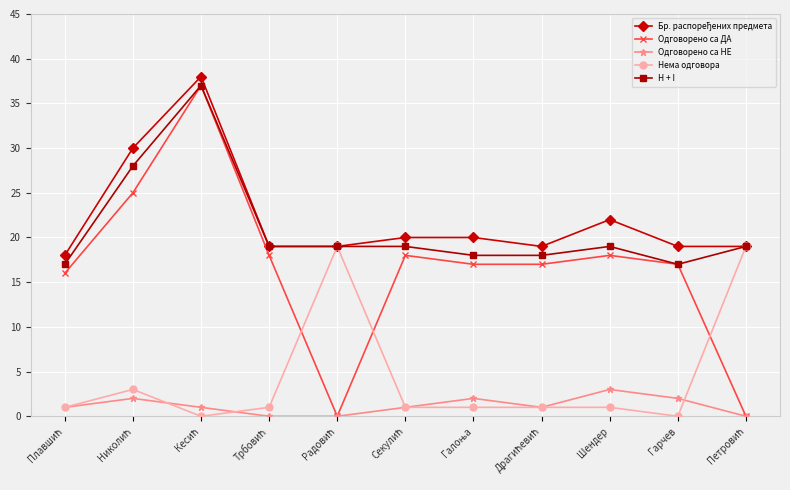

True or false: Нема одговора has more than 1 points higher than both neighbors.

True